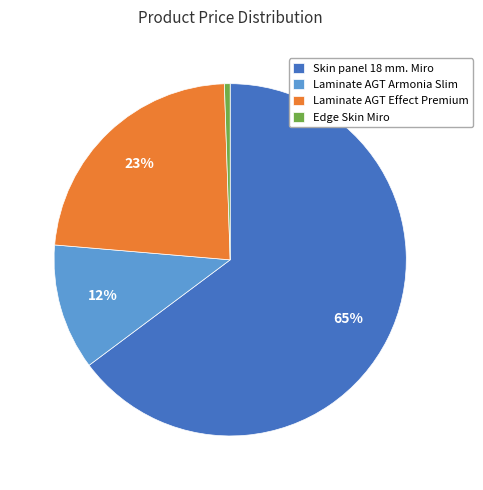

Is the sum of Laminate AGT Effect Premium and Laminate AGT Armonia Slim greater than half?

No